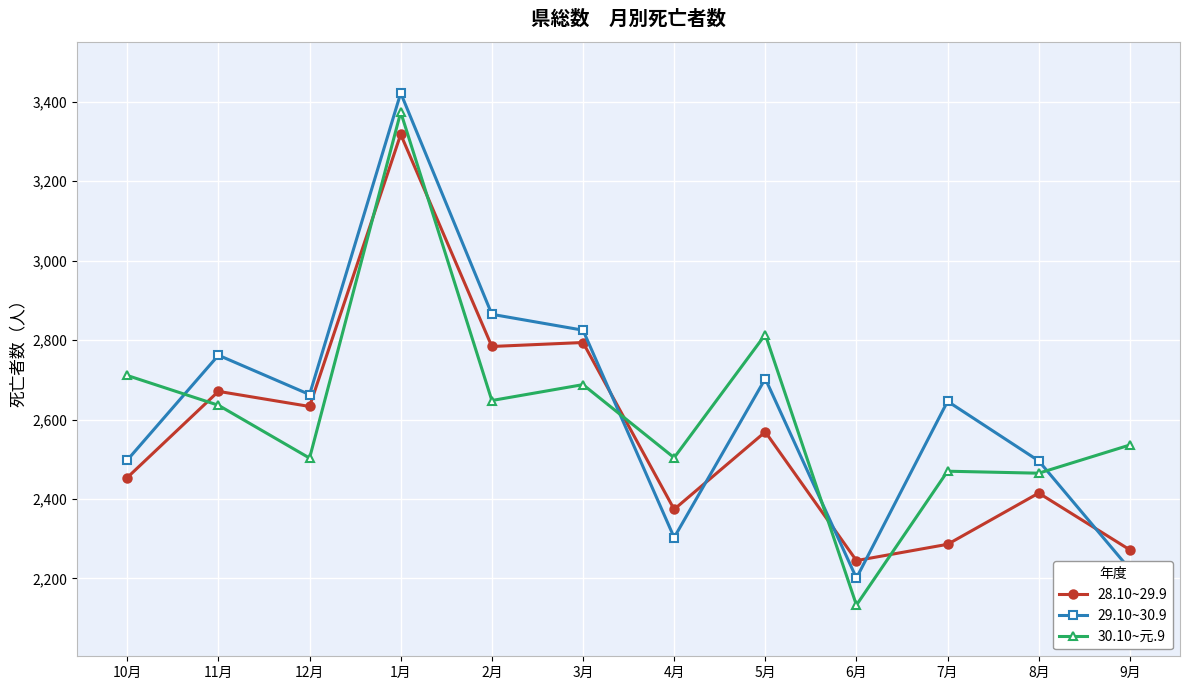

What is the label of the 4th point from the right?

6月